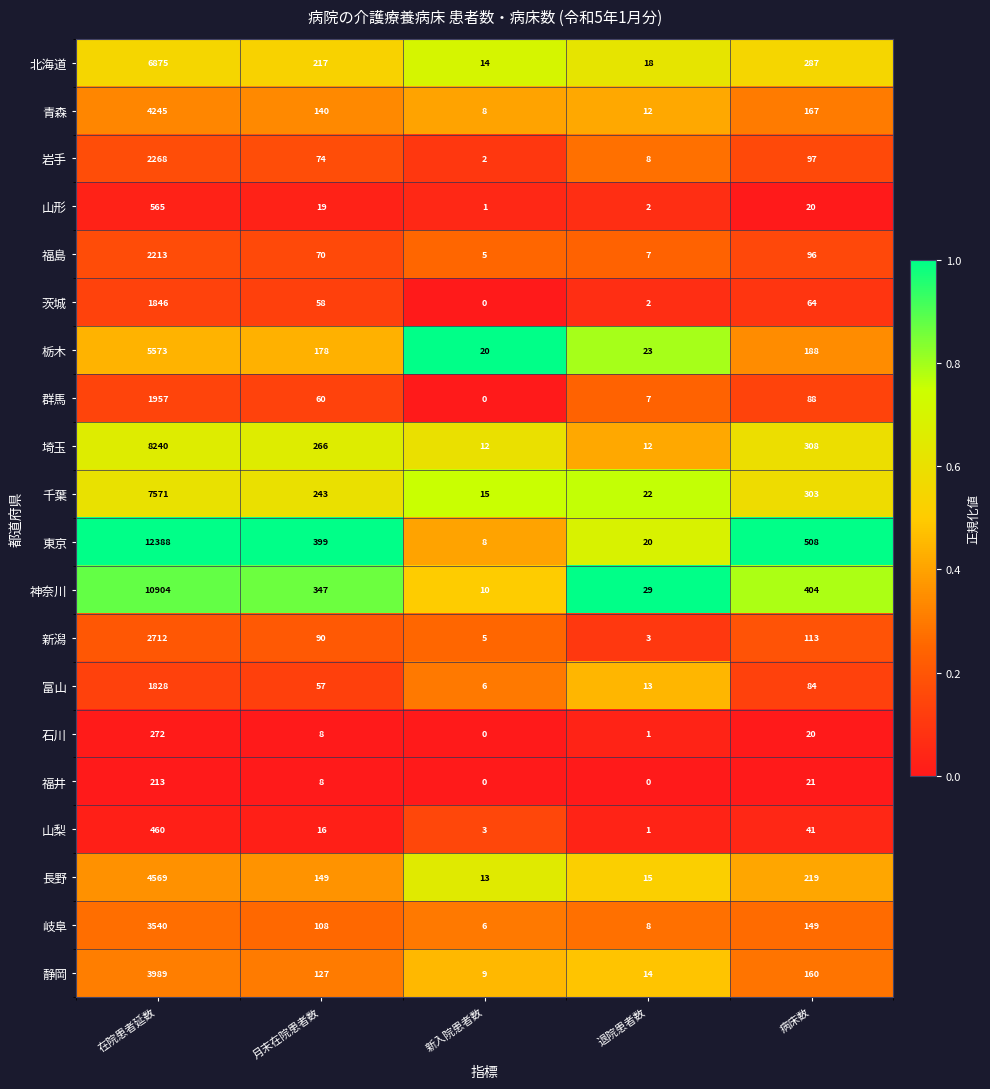

What is the sum of all 岩手 values?

2449